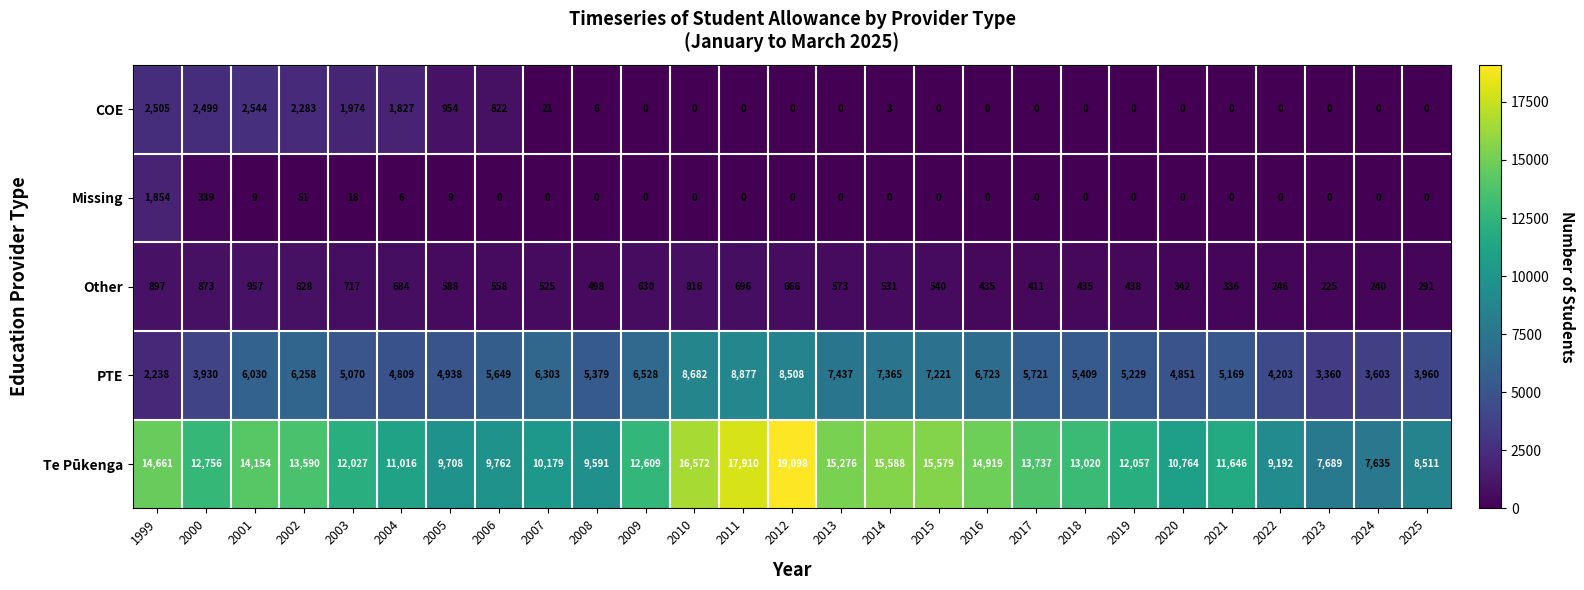

At which label is PTE closest to 5557?

2006